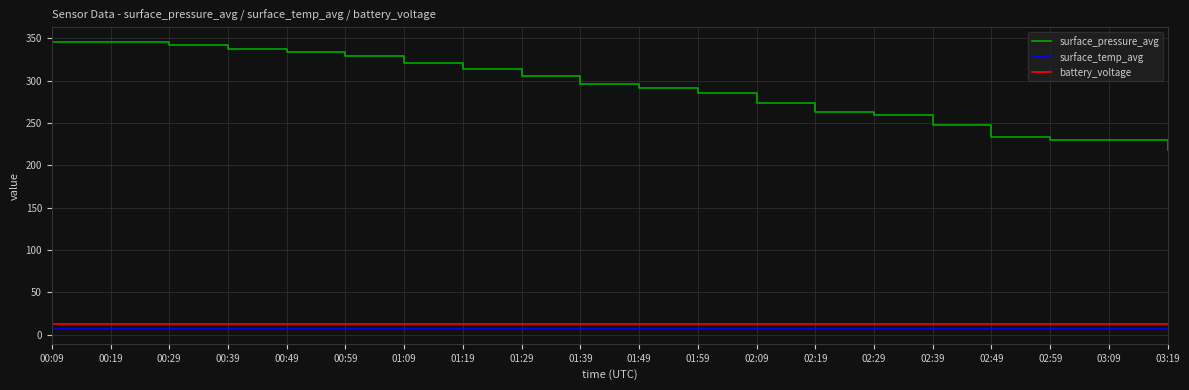

The value of battery_voltage at 00:39 is 12.7. True or false?

True